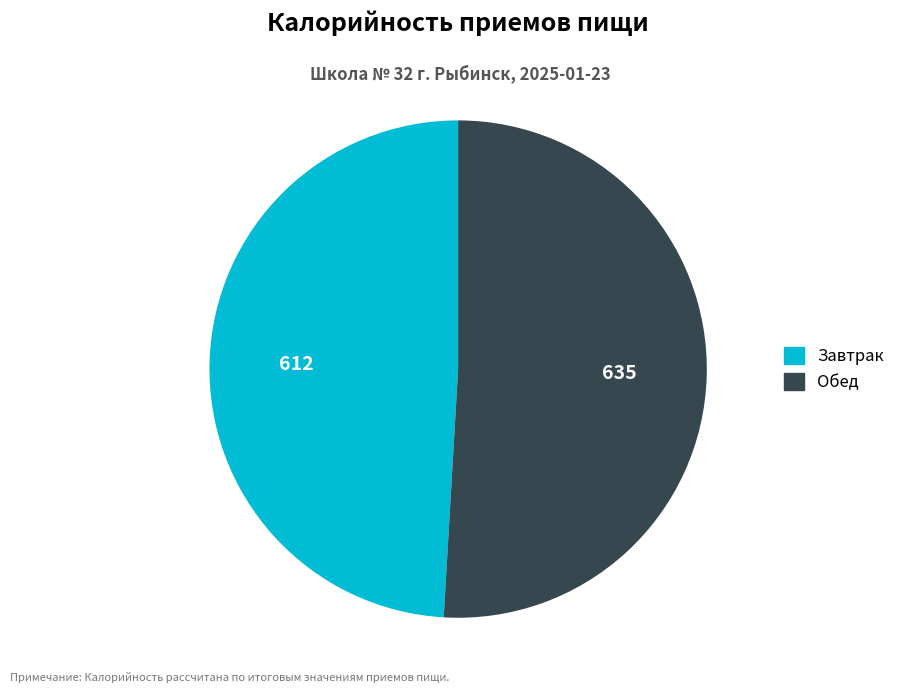

Combined, do Обед and Завтрак account for over 50%?

Yes